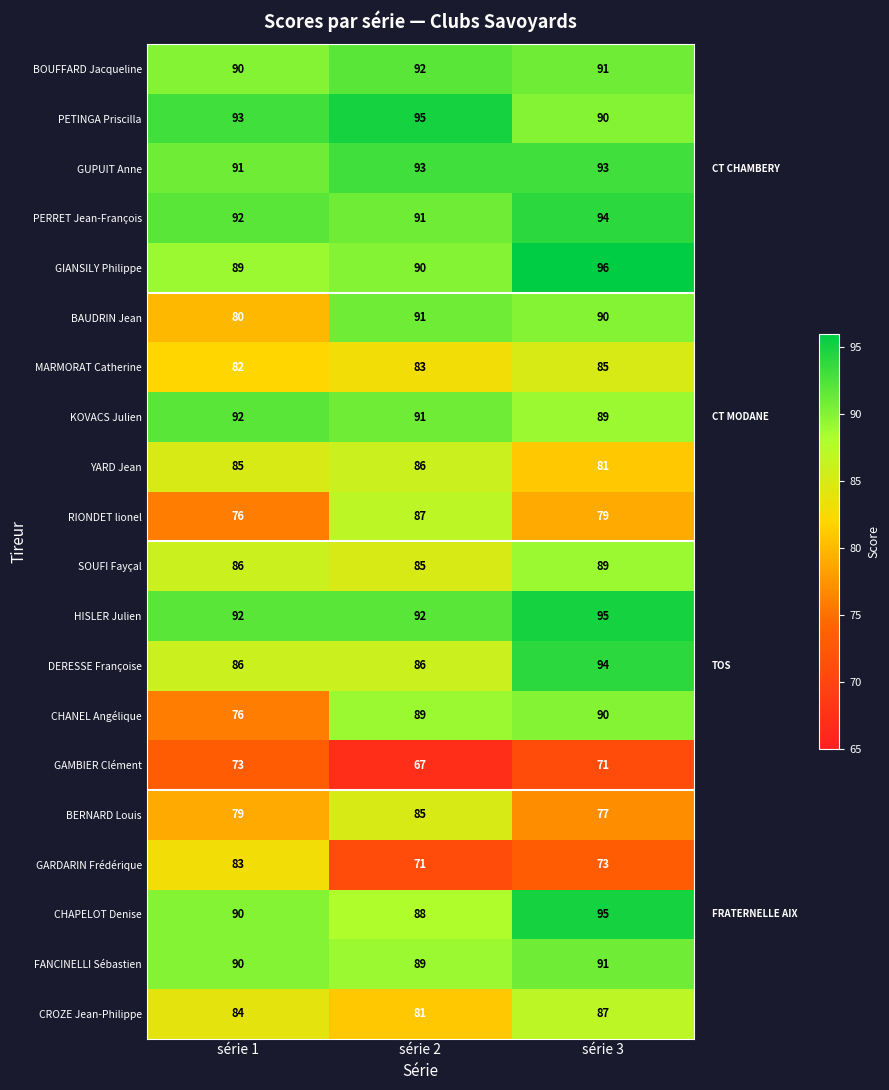

What is the maximum value shown in the chart?

96